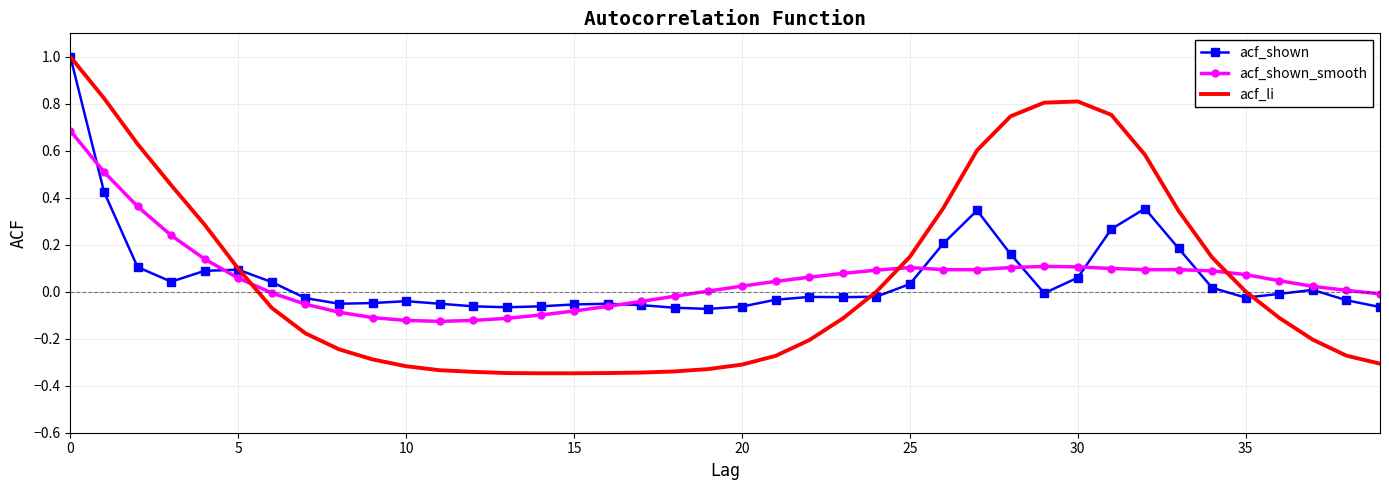

Which series has the widest spread of values?

acf_li